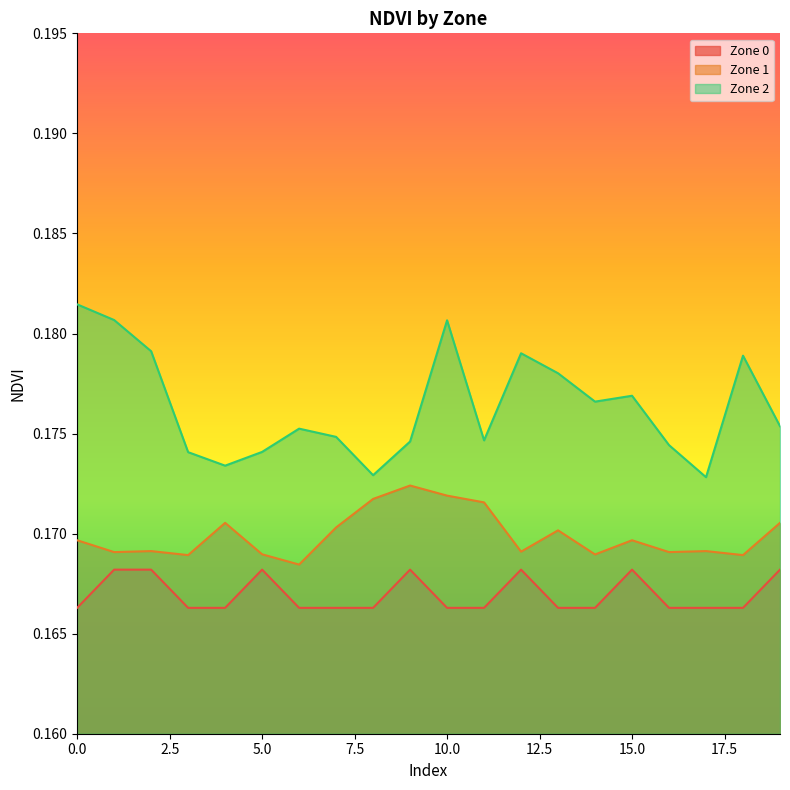

True or false: Zone 1 and Zone 0 cross at least once.

False